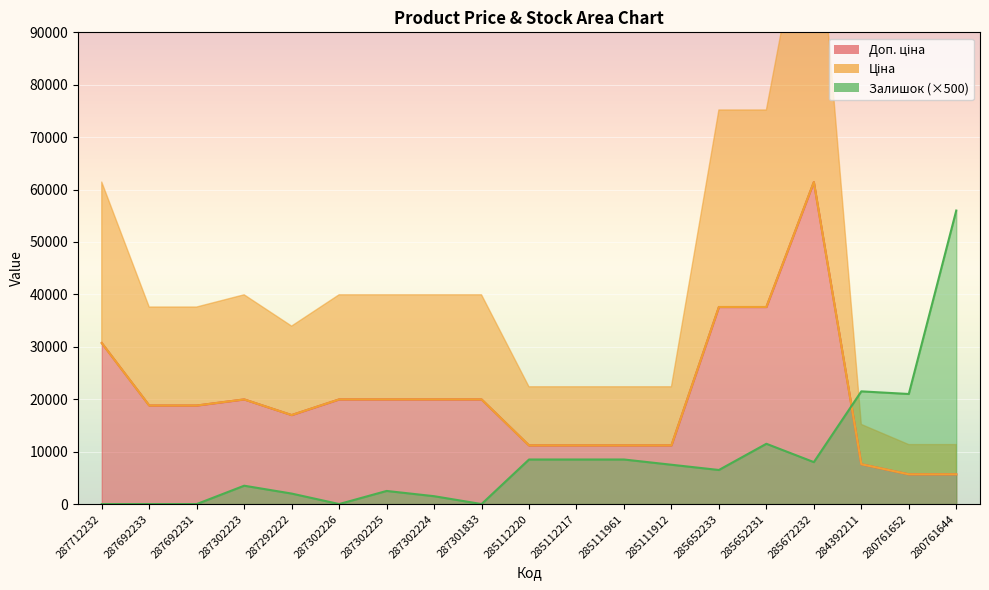

How many interior local peaks does the Доп. ціна series have?

2